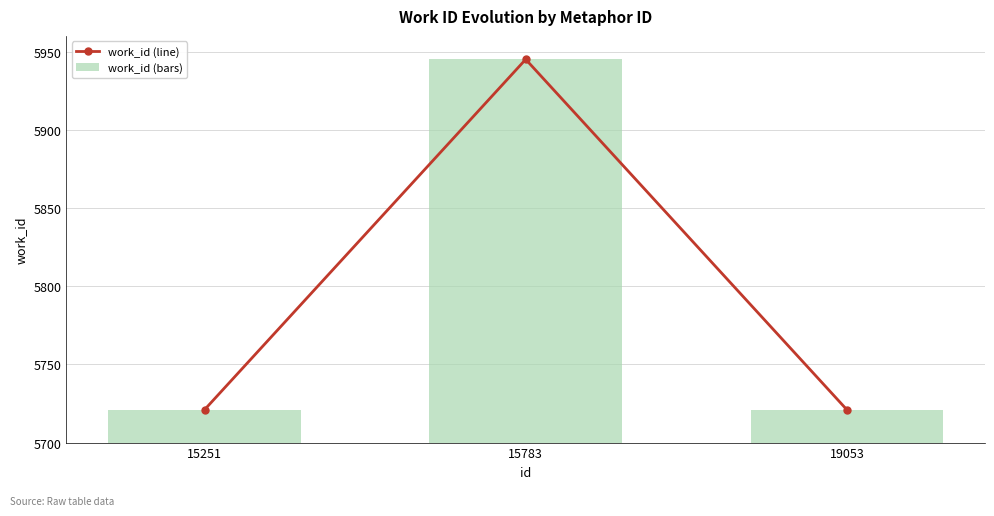

Is it true that work_id (bars) equals 5721 at 19053?

True